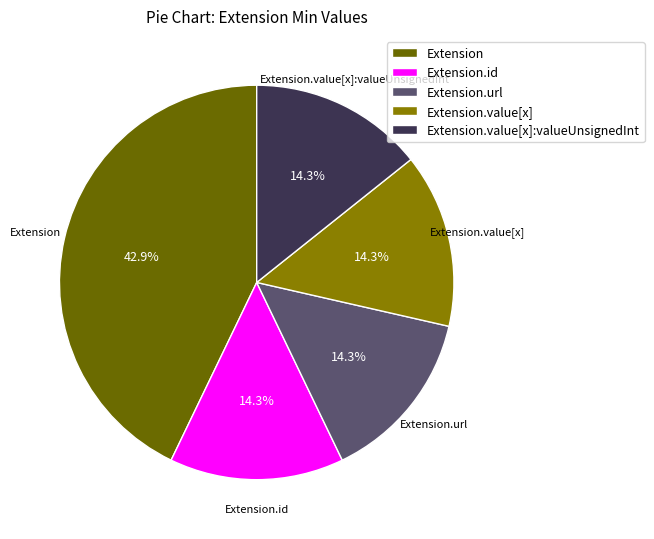

Is there any slice that represents more than half of the pie?

No